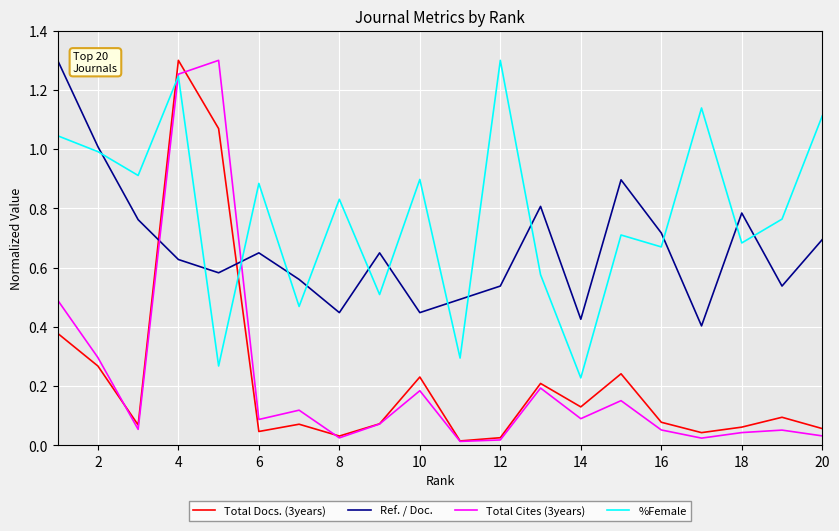

How many lines are shown in the chart?

4